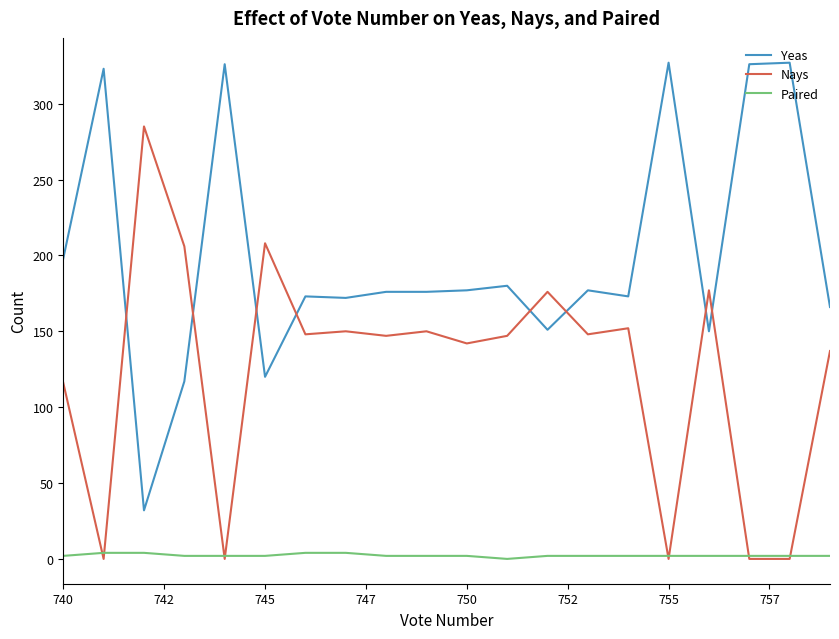

How many categories are shown in the chart?

20